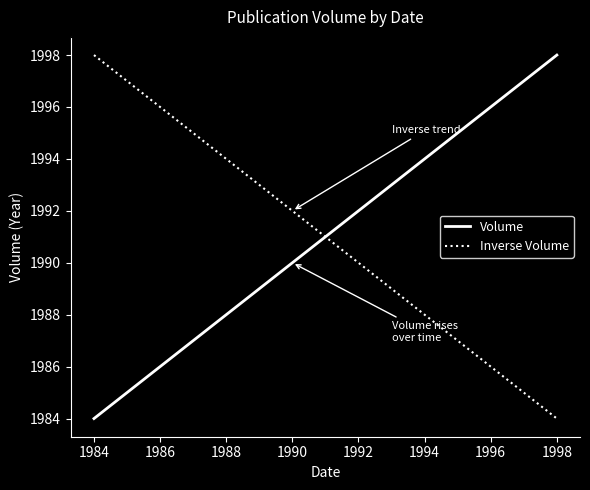

What are all the series names shown in the legend?

Volume, Inverse Volume